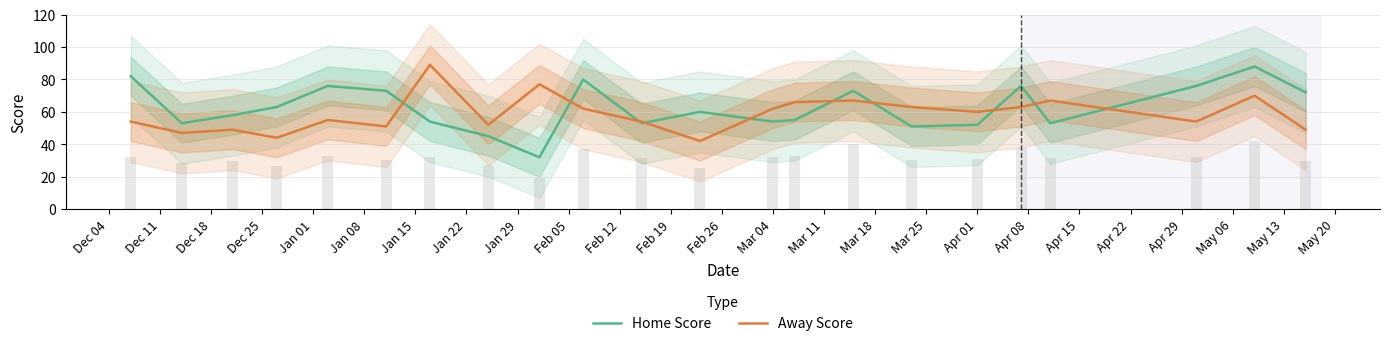

What is the maximum value for Away Score?

89